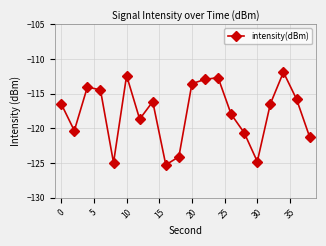

How many interior local peaks (higher than both neighbors) does the data have?

5